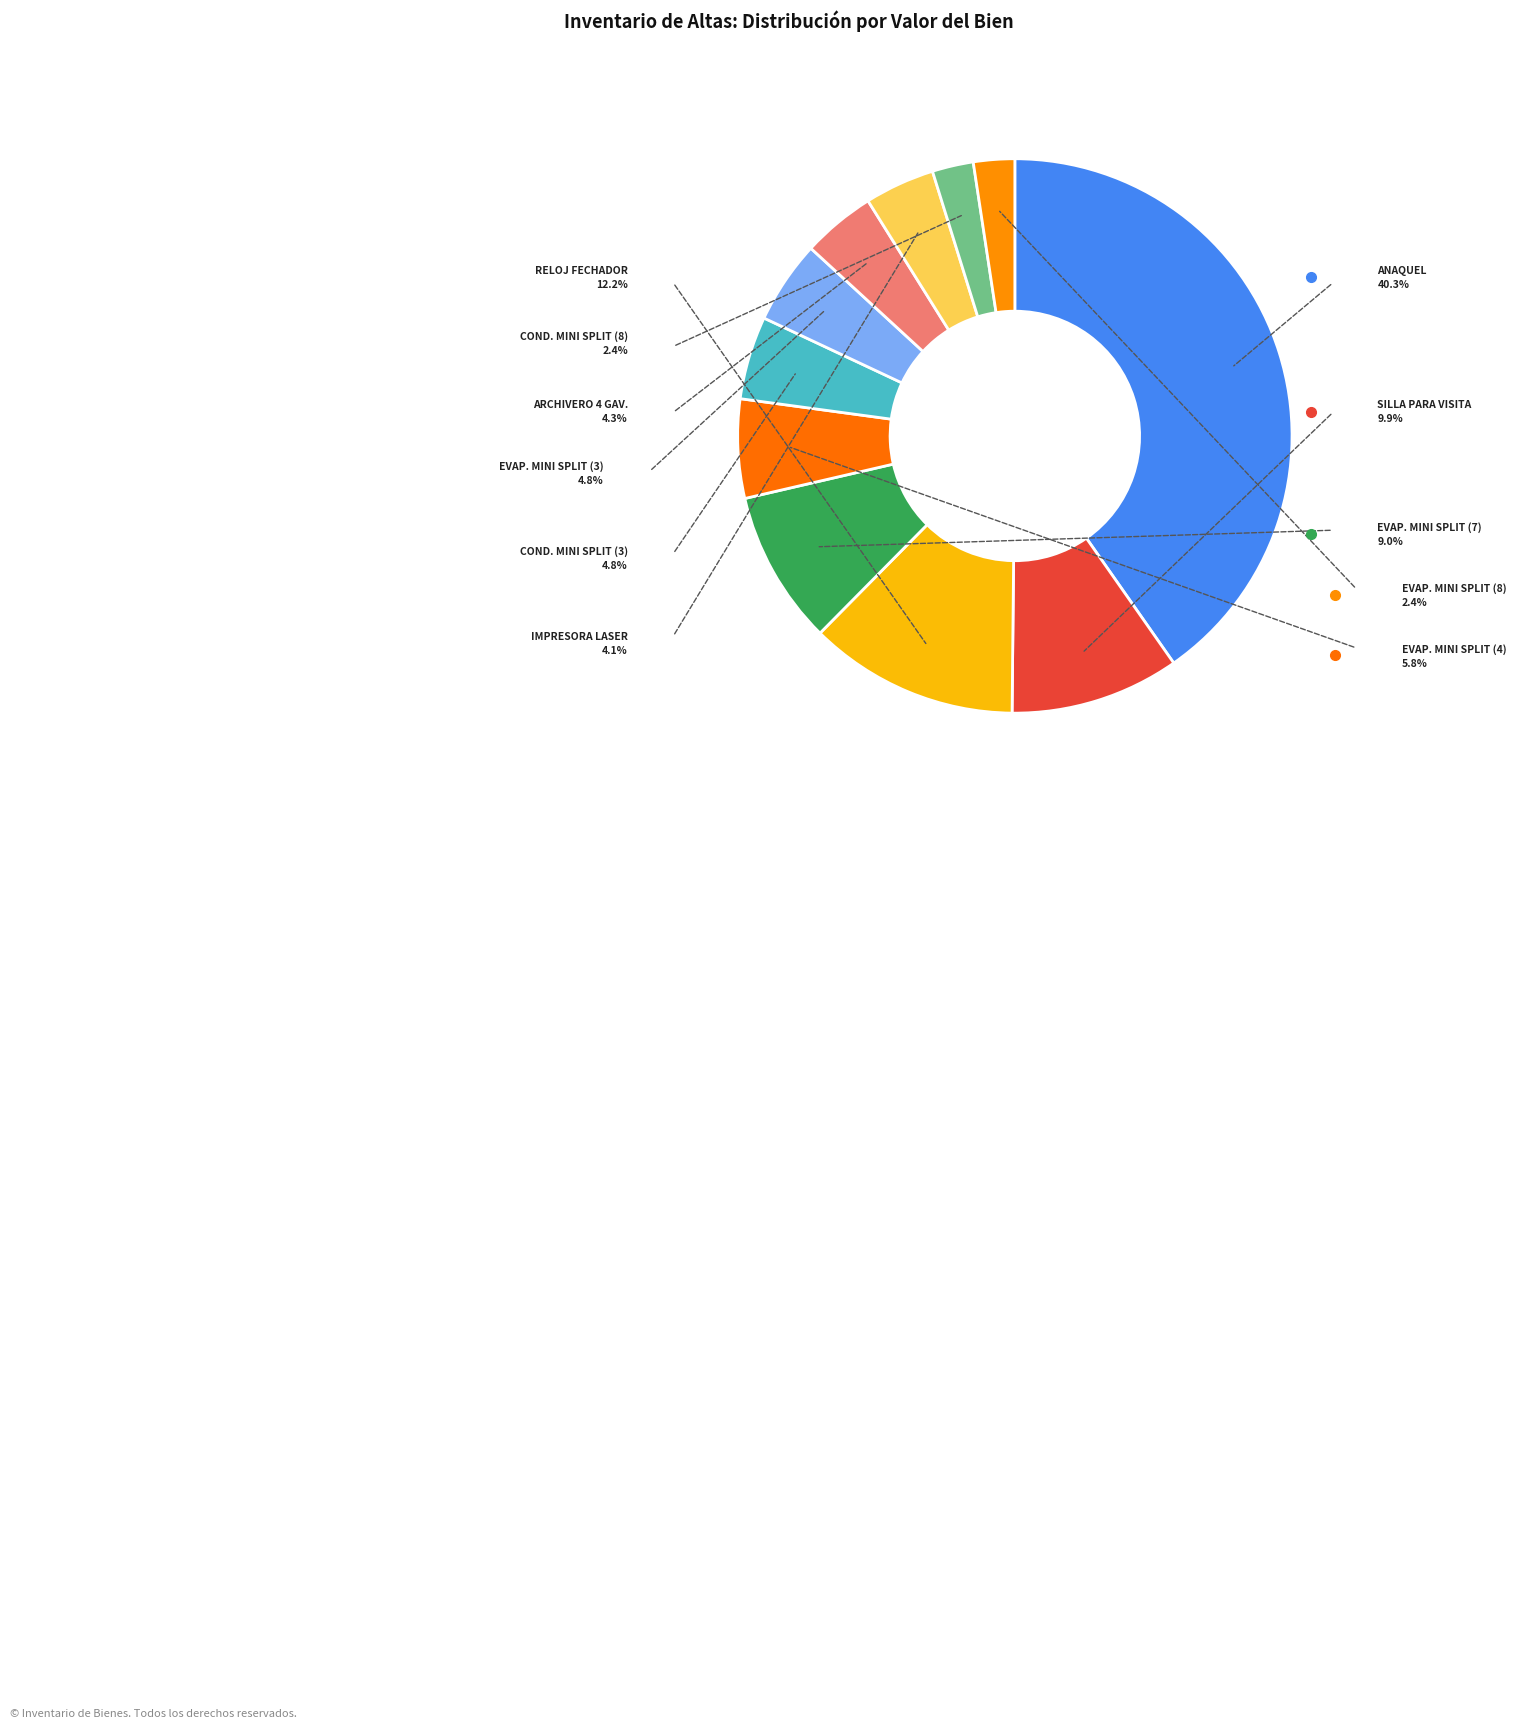

Combined, do EVAPORADORA TIPO MINI SPLIT (8) and ANAQUEL account for over 50%?

No